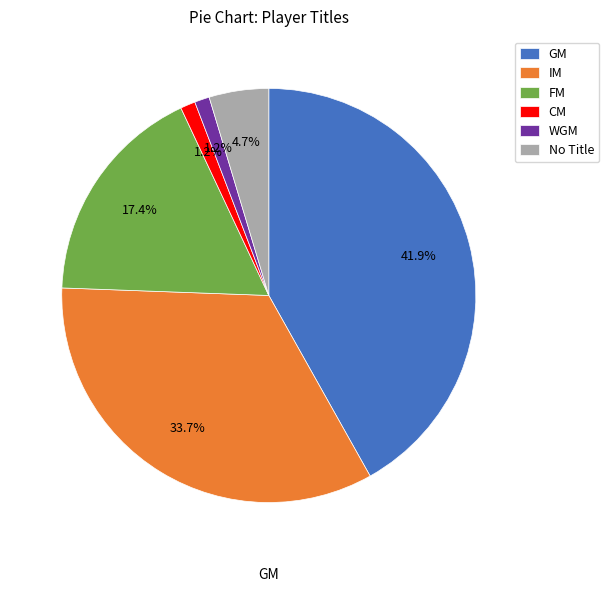

Is the sum of WGM and IM greater than half?

No